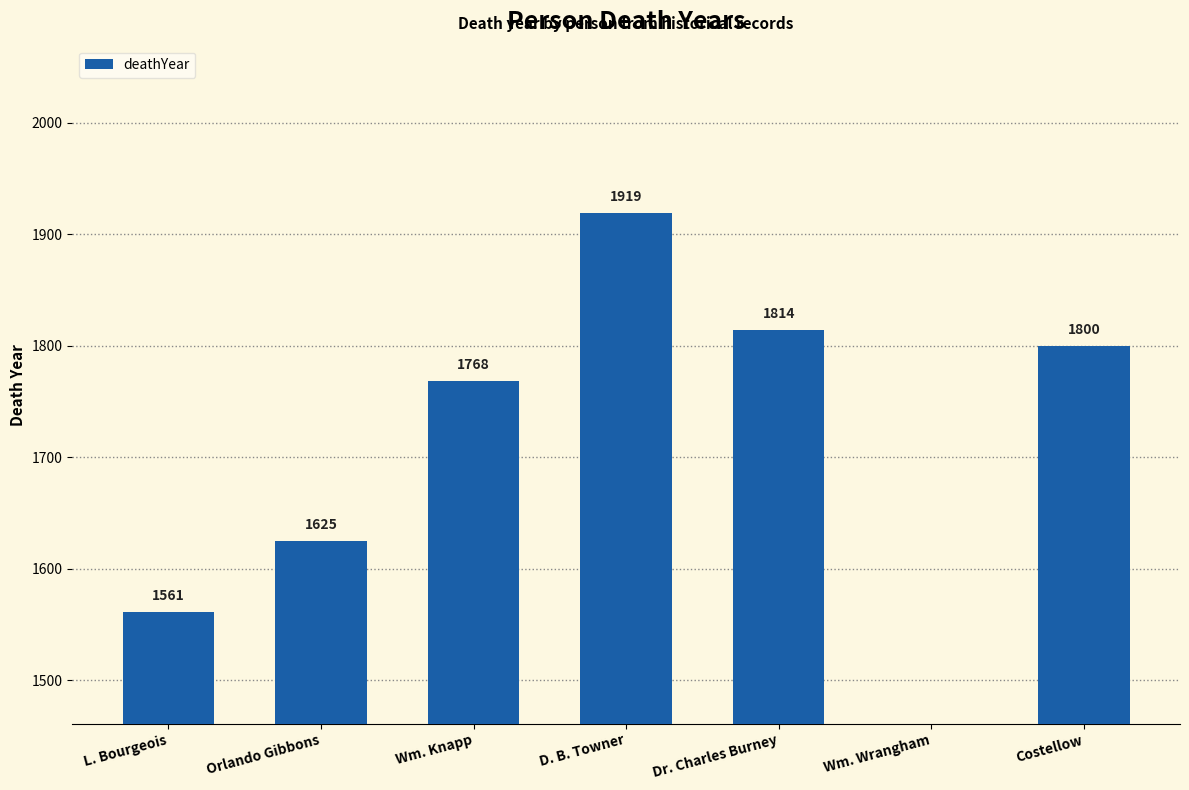

At which category does the chart reach its minimum across all series?

Wm. Wrangham